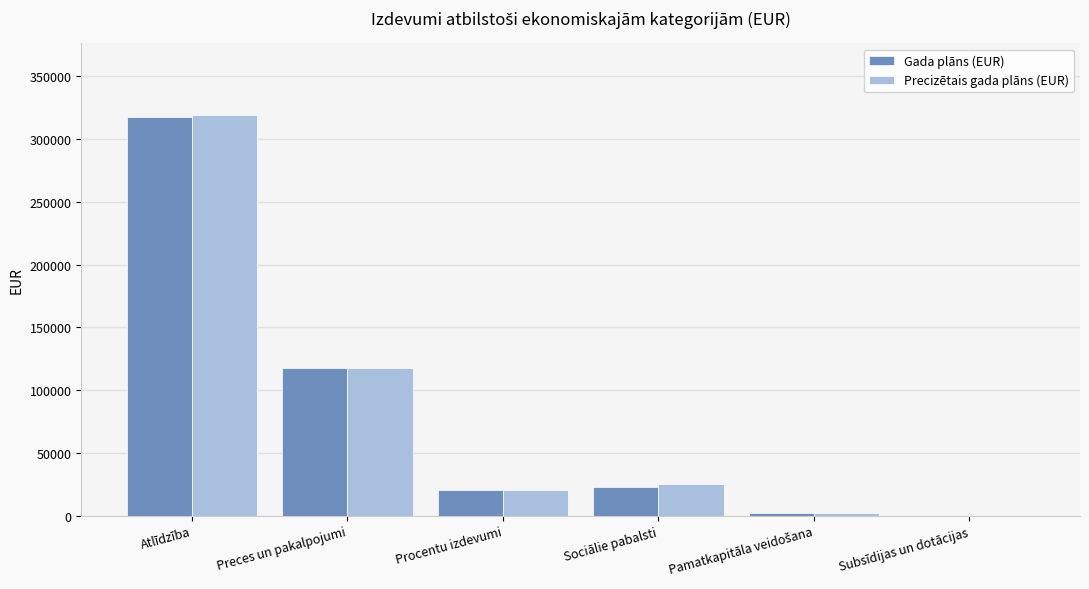

Are the bars horizontal?

No